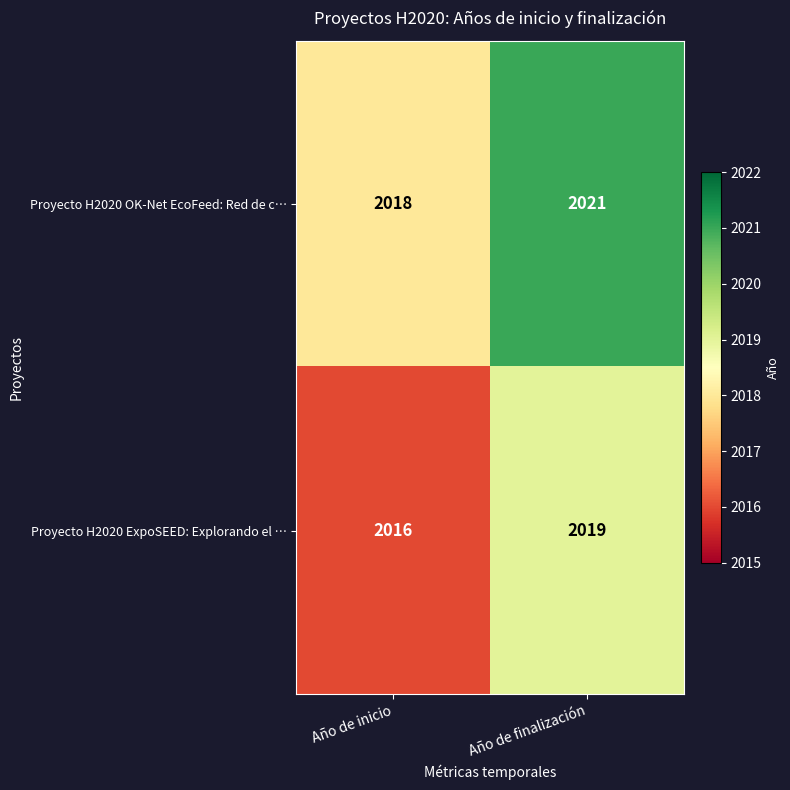

Reading left to right, what are all the values shown in this chart?

Proyecto H2020 OK-Net EcoFeed: Red de c…: Año de inicio=2018	Año de finalización=2021
Proyecto H2020 ExpoSEED: Explorando el …: Año de inicio=2016	Año de finalización=2019